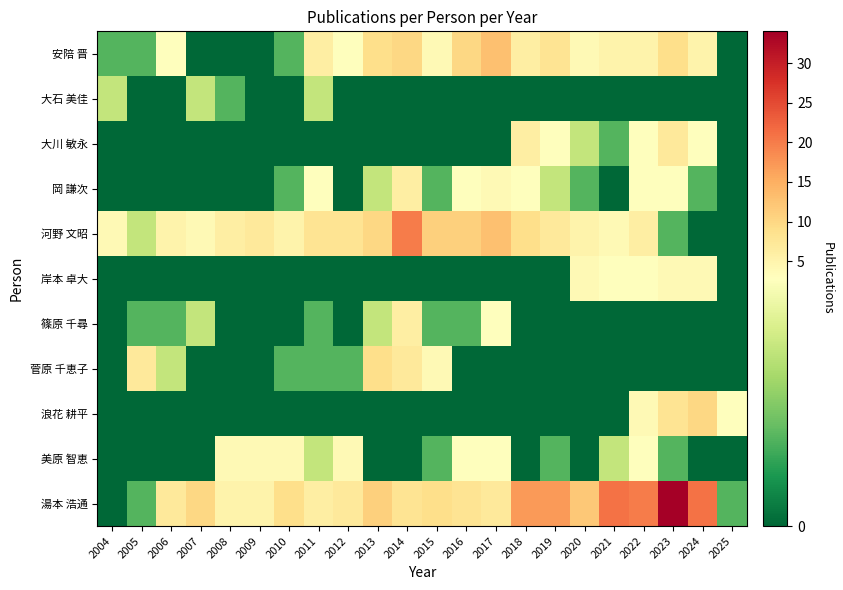

What is the total value across all series at 2009?

16